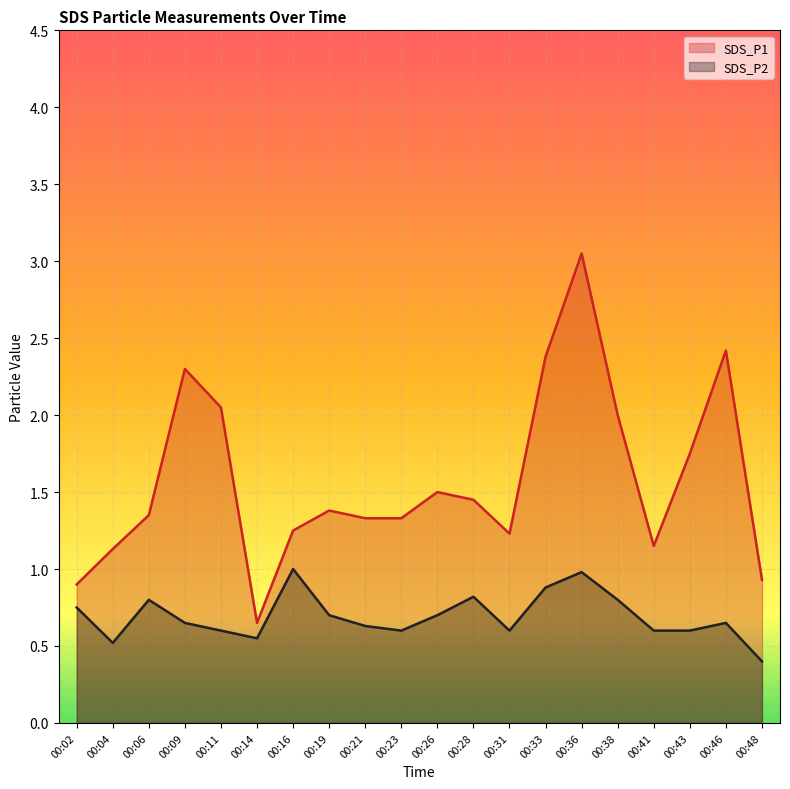

Reading right to left, what are all the values shown in this chart?

SDS_P1: 00:48=0.9	00:46=2.4	00:43=1.8	00:41=1.1	00:38=2.0	00:36=3.0	00:33=2.4	00:31=1.2	00:28=1.4	00:26=1.5	00:23=1.3	00:21=1.3	00:19=1.4	00:16=1.2	00:14=0.7	00:11=2.0	00:09=2.3	00:06=1.4	00:04=1.1	00:02=0.9
SDS_P2: 00:48=0.4	00:46=0.7	00:43=0.6	00:41=0.6	00:38=0.8	00:36=1.0	00:33=0.9	00:31=0.6	00:28=0.8	00:26=0.7	00:23=0.6	00:21=0.6	00:19=0.7	00:16=1.0	00:14=0.6	00:11=0.6	00:09=0.7	00:06=0.8	00:04=0.5	00:02=0.8